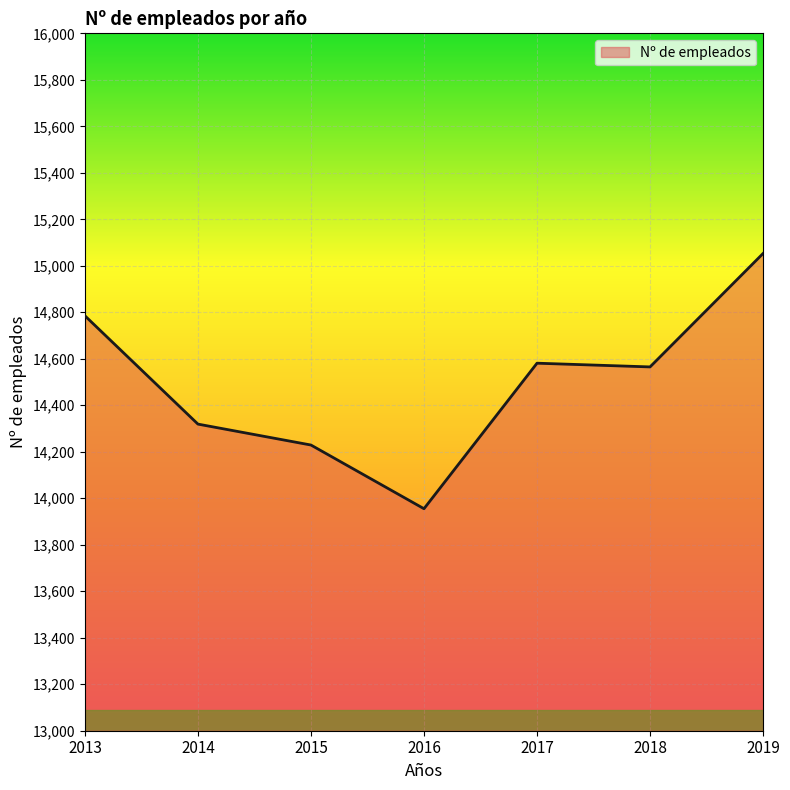

What is the change in value from 2018 to 2019?

+488